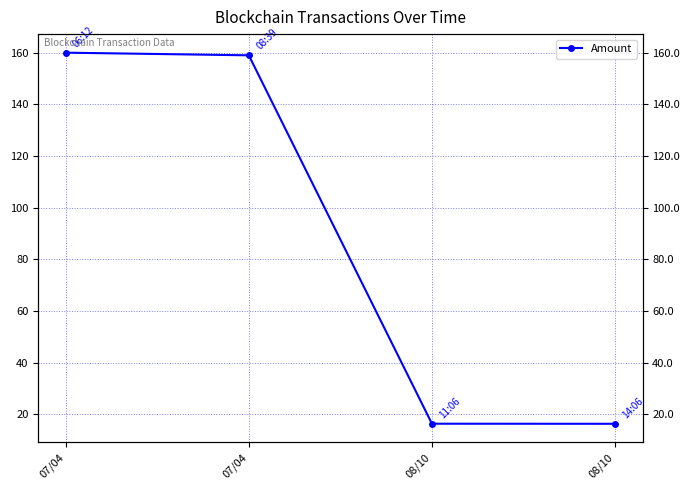

What is the ratio of the value at 07/04 to the value at 08/10?

9.7